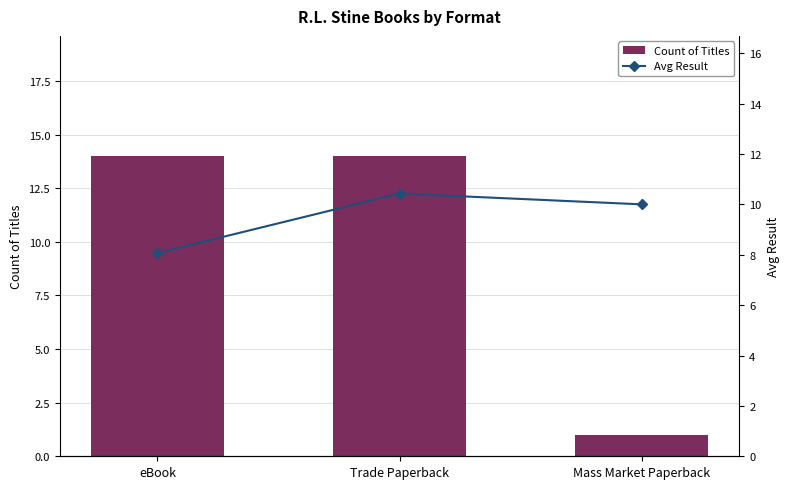

Which category has the highest value across all series?

eBook